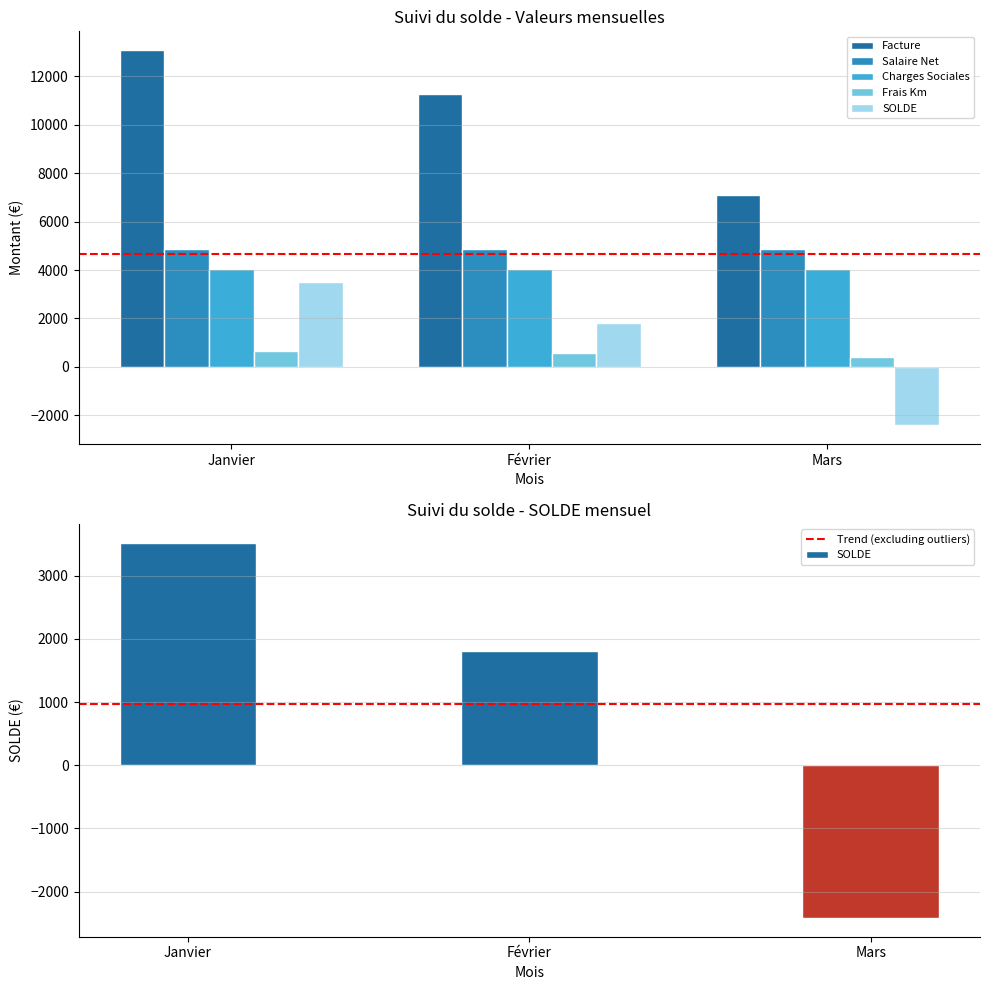

How many categories are shown in the chart?

3